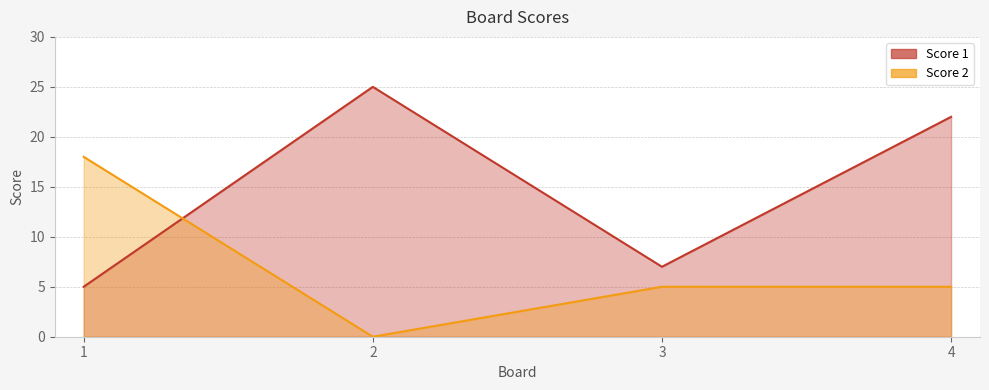

How many values in the Score 2 series exceed 5?

1